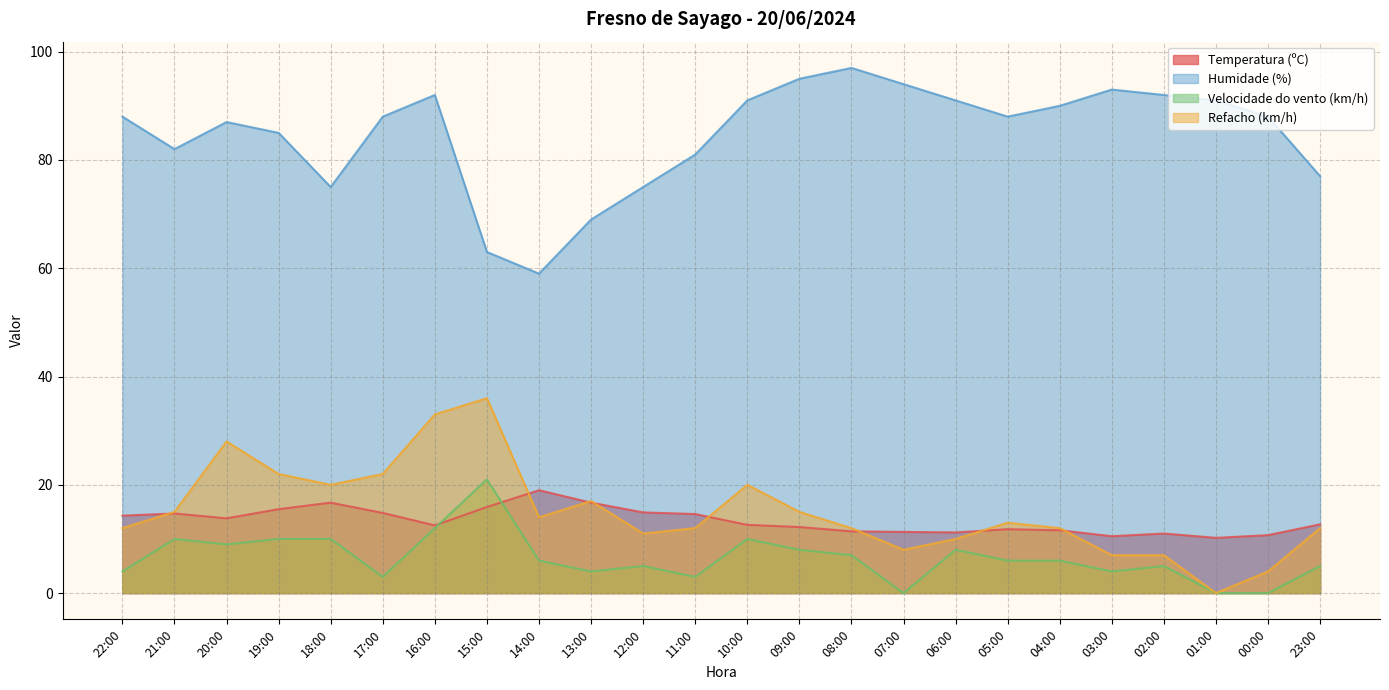

What is the value of the Temperatura (ºC) point at the 19th from the left?

11.6